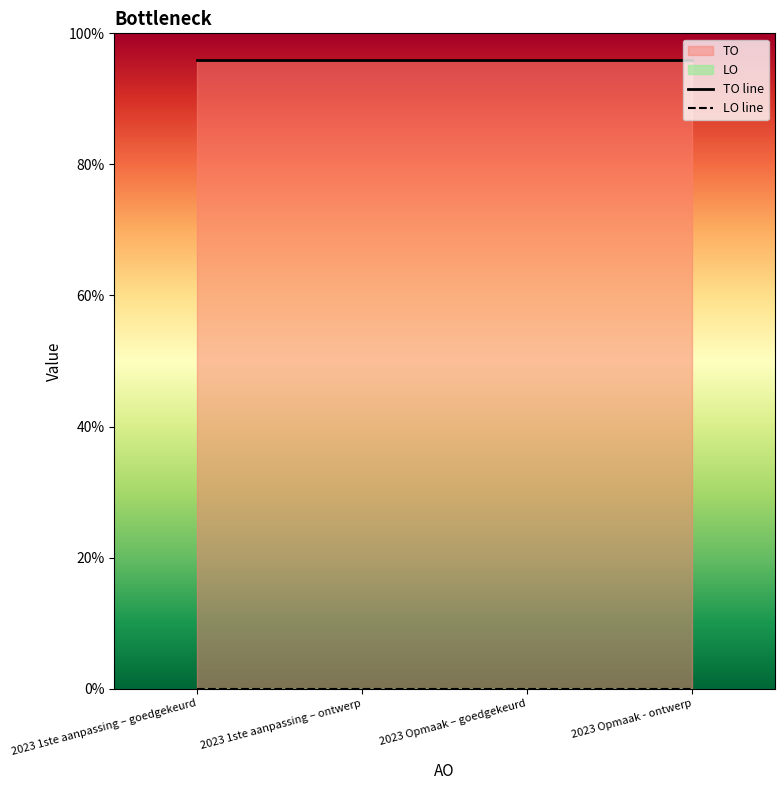

Rank the categories by LO value from highest to lowest.

2023 1ste aanpassing – goedgekeurd, 2023 1ste aanpassing – ontwerp, 2023 Opmaak – goedgekeurd, 2023 Opmaak - ontwerp